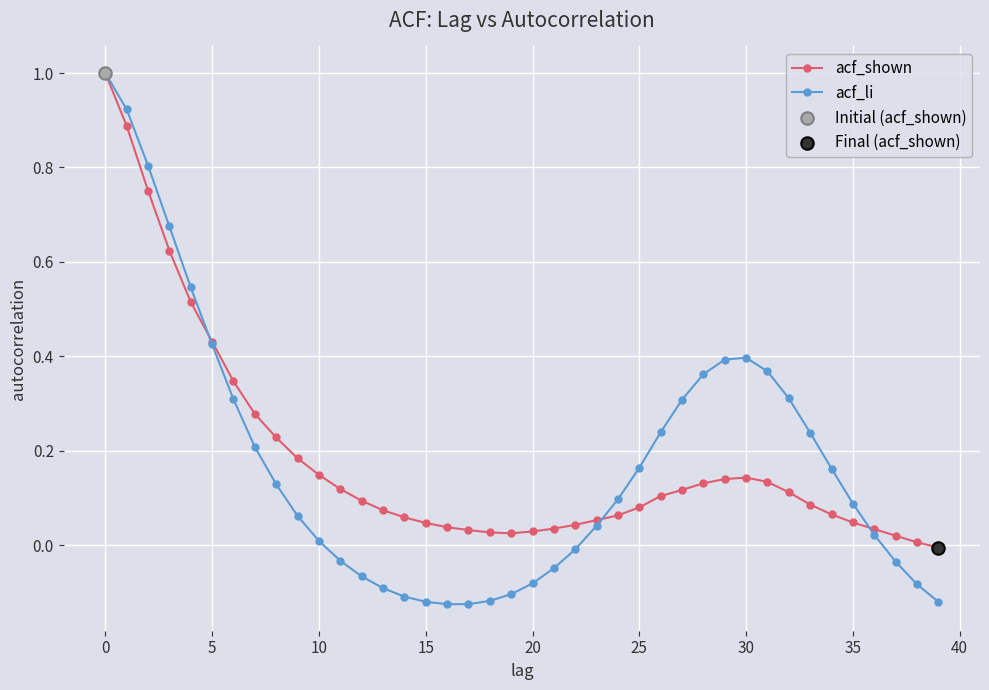

Which series has the widest spread of values?

acf_li